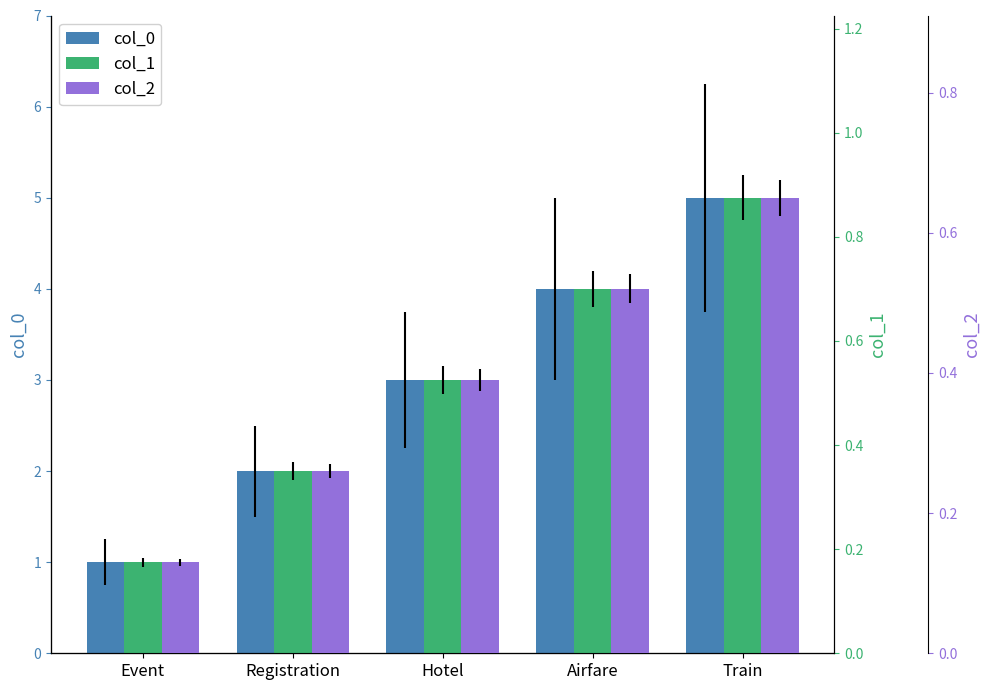

What position from the left is Train?

5